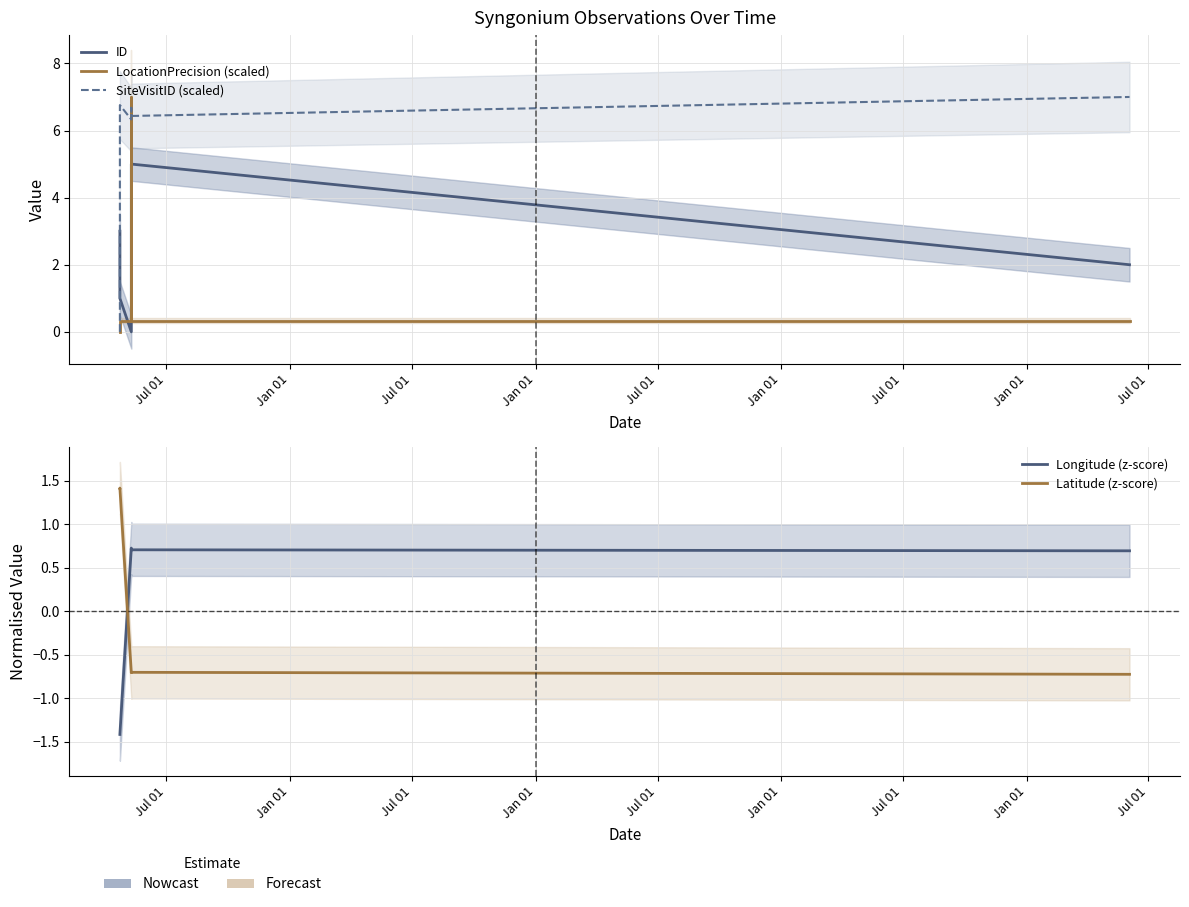

What are all the series names shown in the legend?

ID, LocationPrecision (scaled), SiteVisitID (scaled), Longitude (z-score), Latitude (z-score)